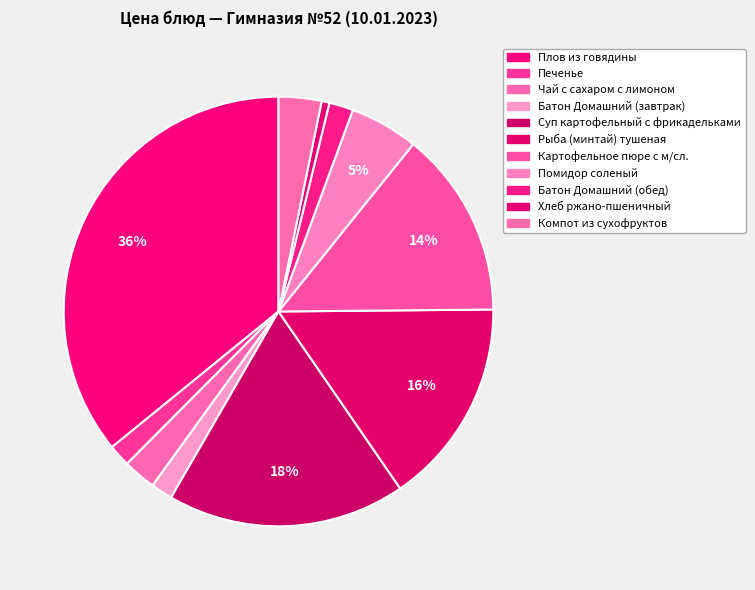

Count the number of slices in the pie.

11